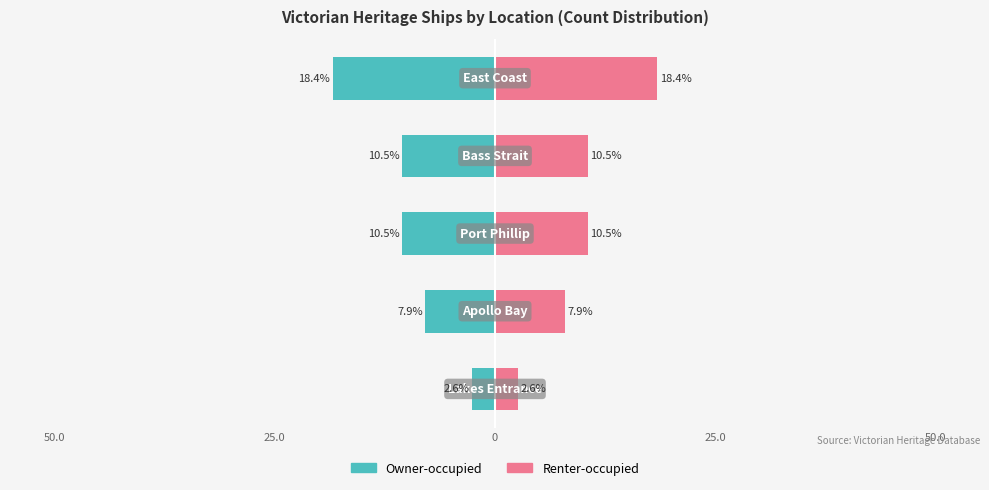

What is the smallest value displayed?

-18.4